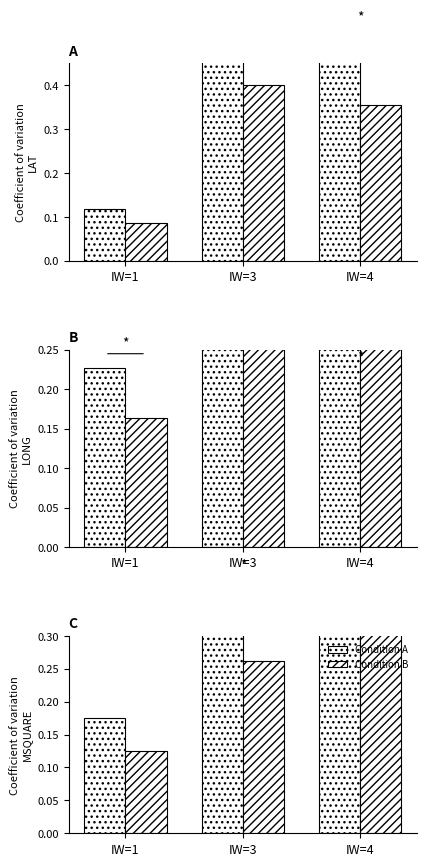

Rank the categories by Condition A value from highest to lowest.

IW=4, IW=3, IW=1